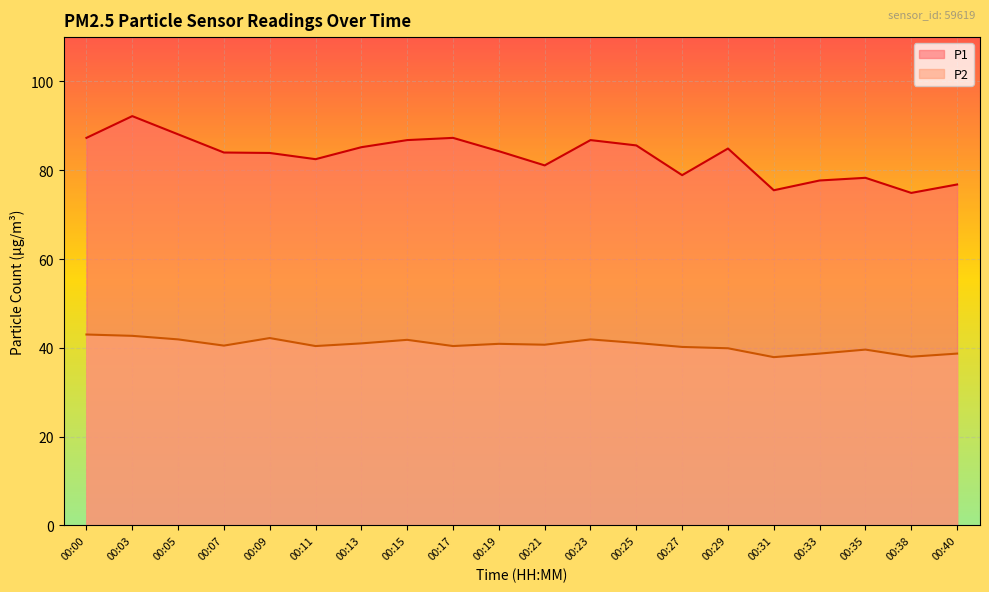

Reading left to right, transcribe all the data shown in this chart.

P1: 87.3	92.2	88.1	84.0	83.9	82.5	85.2	86.8	87.3	84.3	81.1	86.8	85.6	78.9	84.9	75.5	77.7	78.3	74.9	76.8
P2: 43.0	42.7	41.9	40.5	42.2	40.4	41.0	41.8	40.4	40.9	40.7	41.9	41.1	40.2	39.9	37.9	38.7	39.6	38.0	38.7